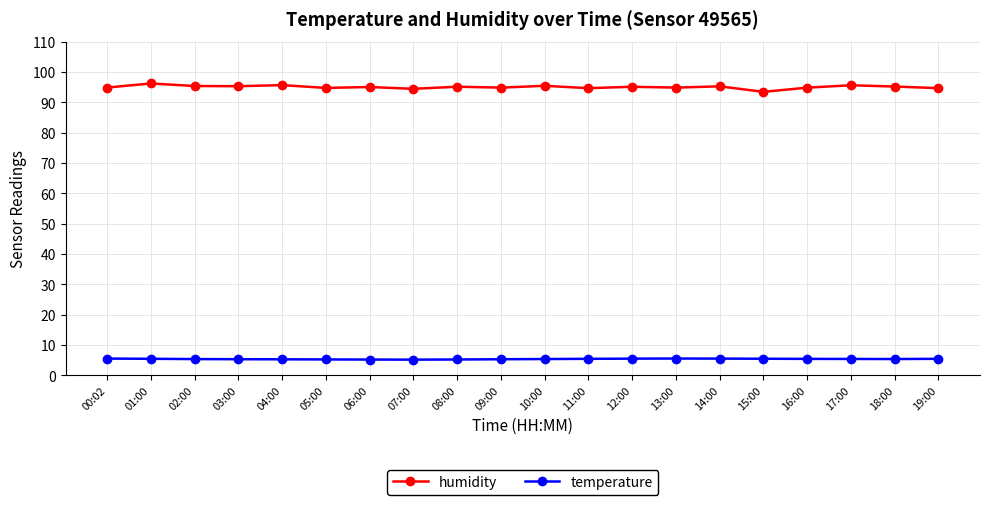

Which series has the largest range (max minus min)?

humidity